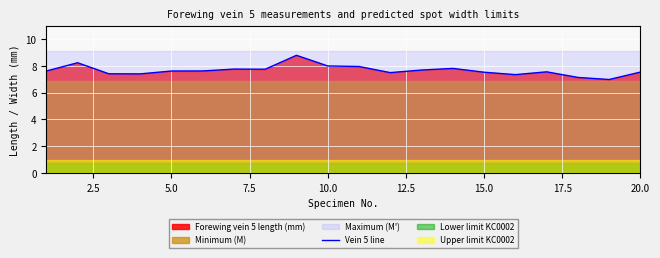

What is the smallest value displayed?

7.0